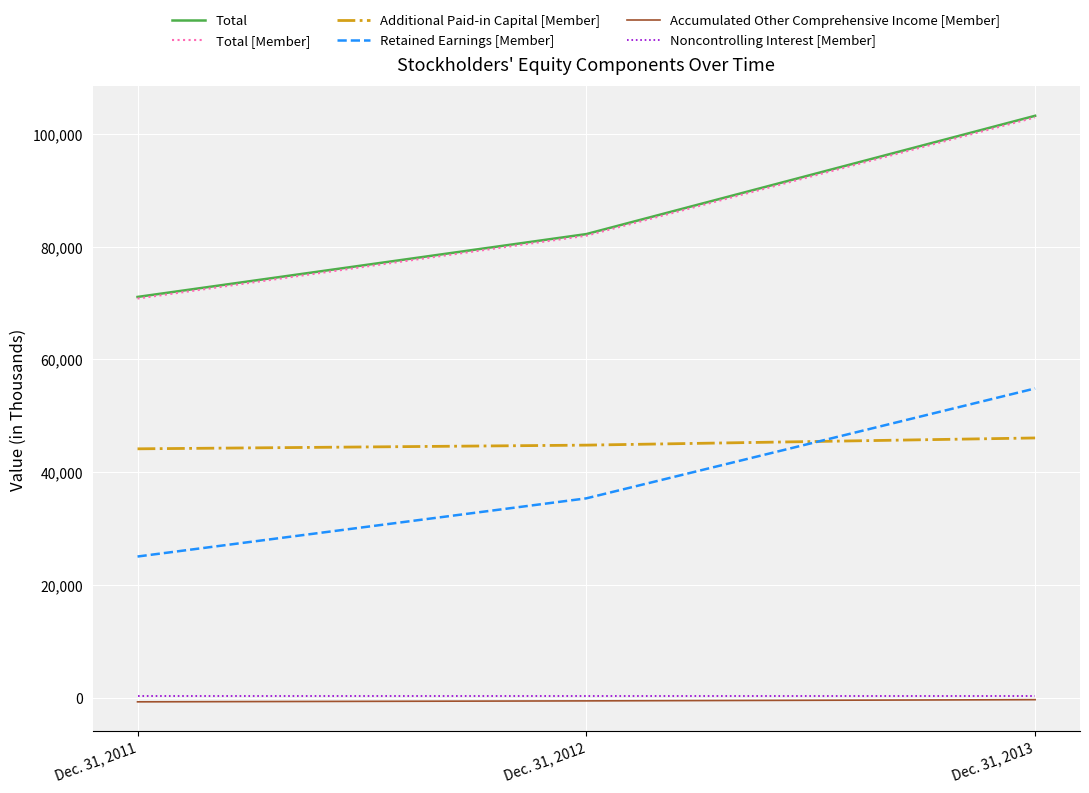

What is the total value across all series at Dec. 31, 2012?

244026